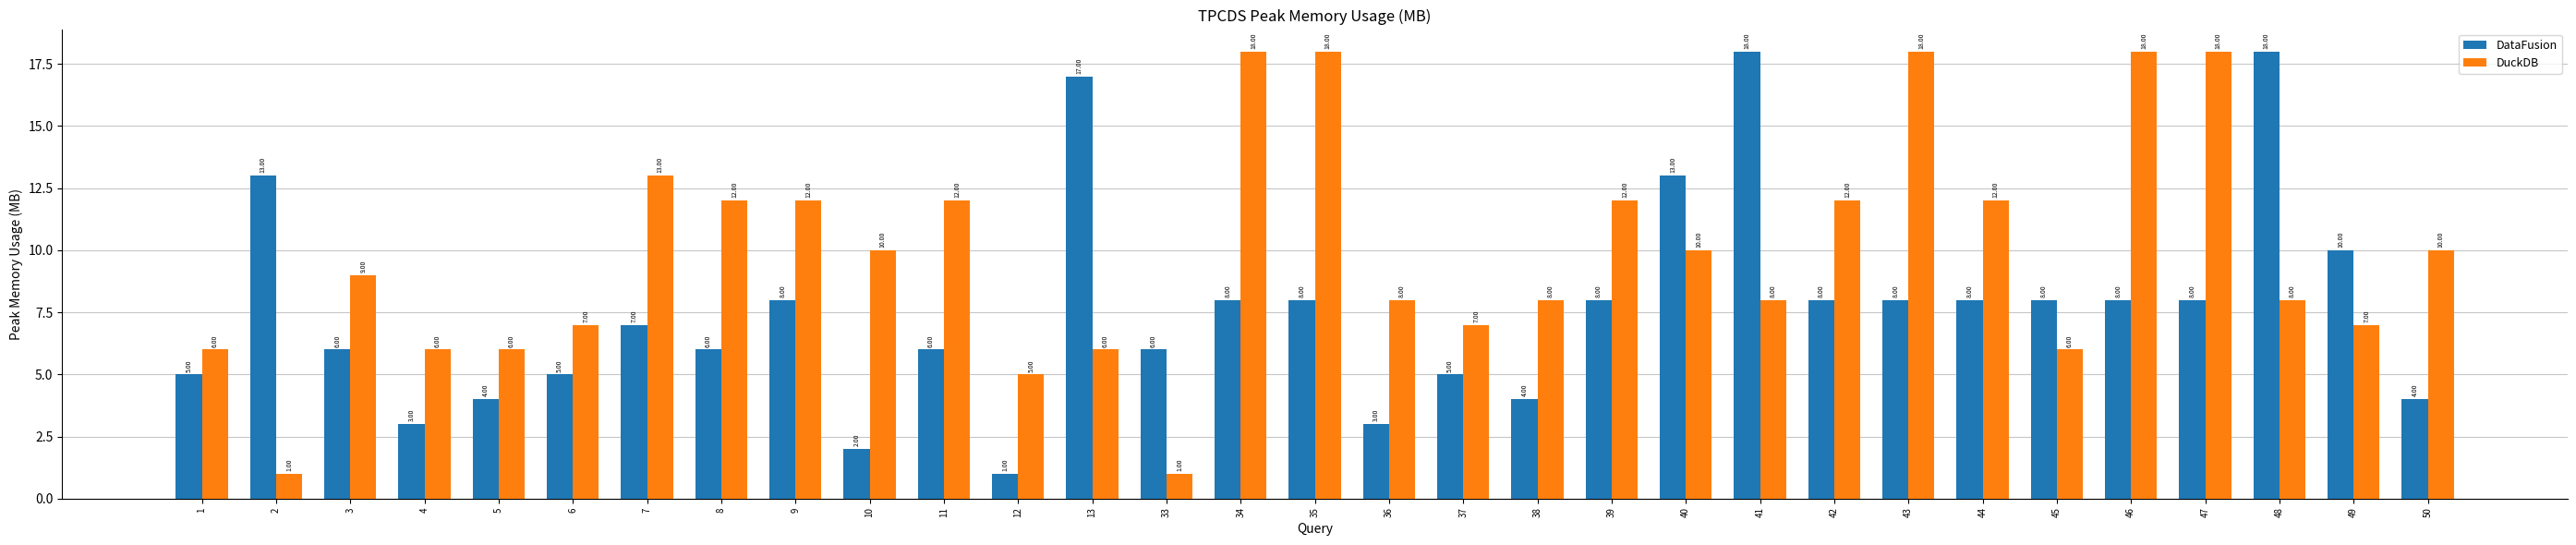

What is the total value across all series at 45?

14